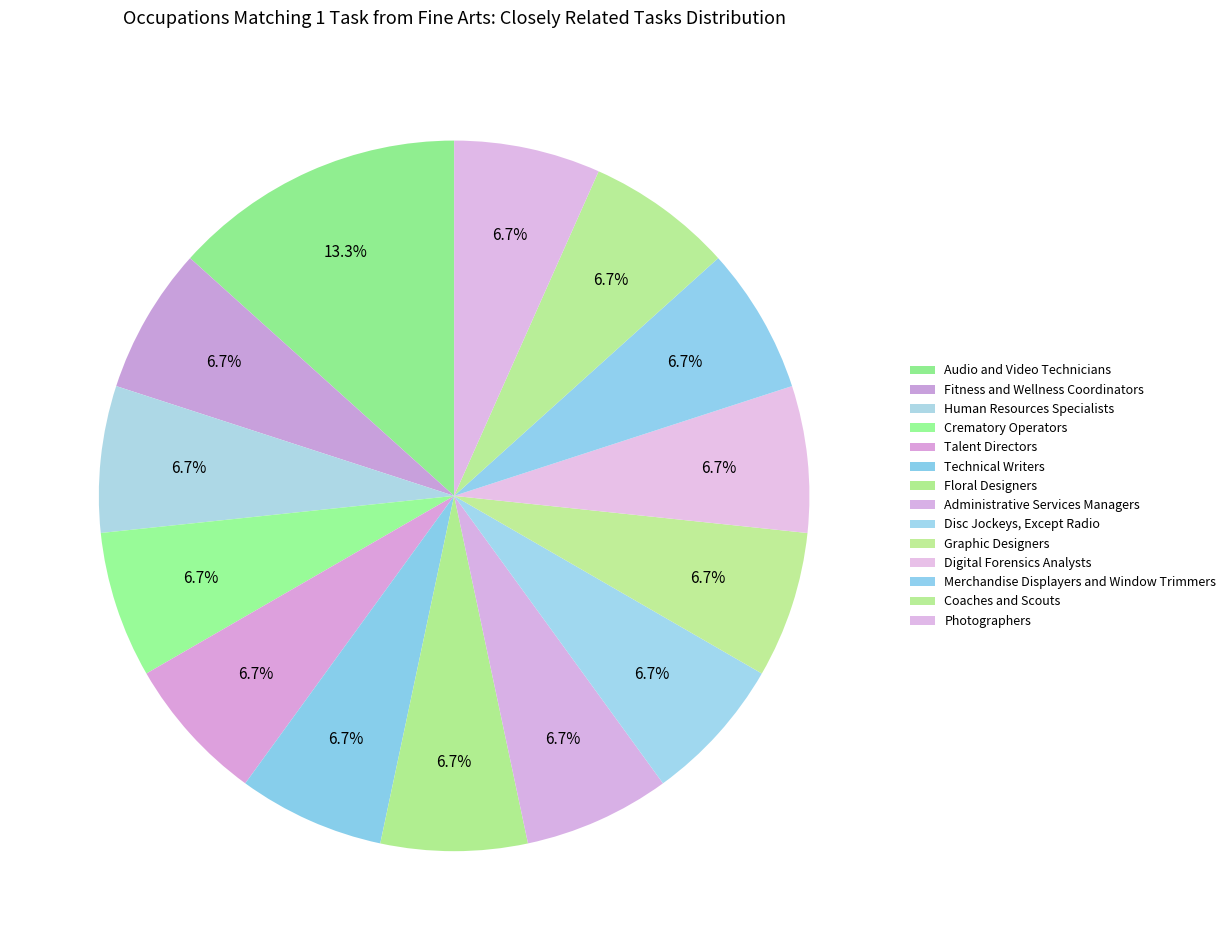

Is the sum of Merchandise Displayers and Window Trimmers and Talent Directors greater than half?

No